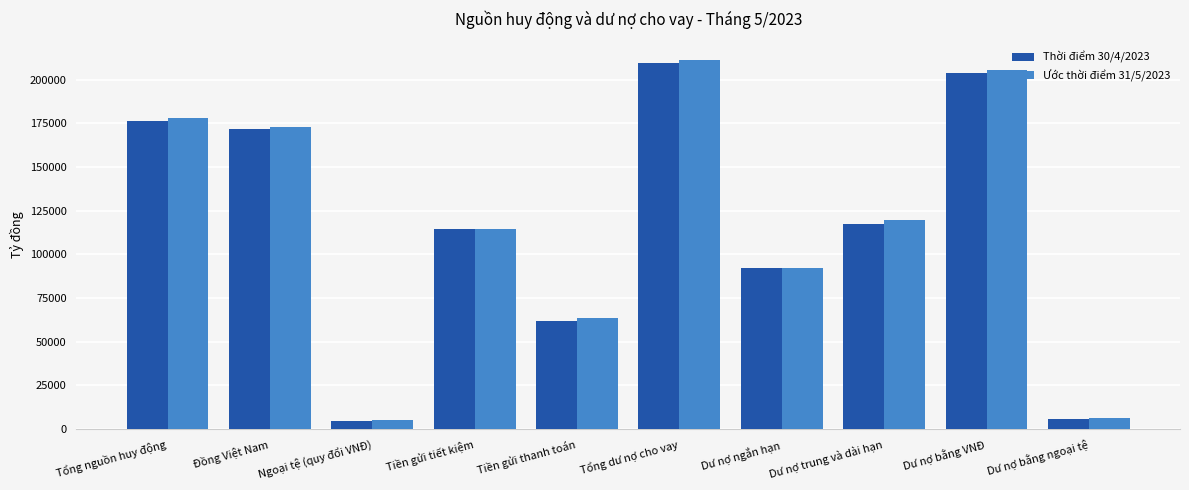

True or false: Ước thời điểm 31/5/2023 has a value of 5200 at Ngoại tệ (quy đổi VNĐ).

True